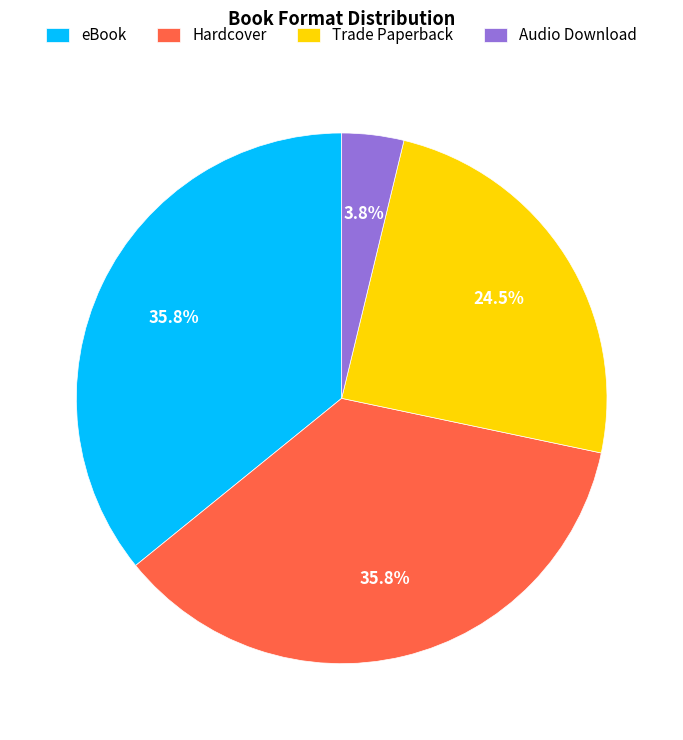

Between eBook and Audio Download, which is larger?

eBook